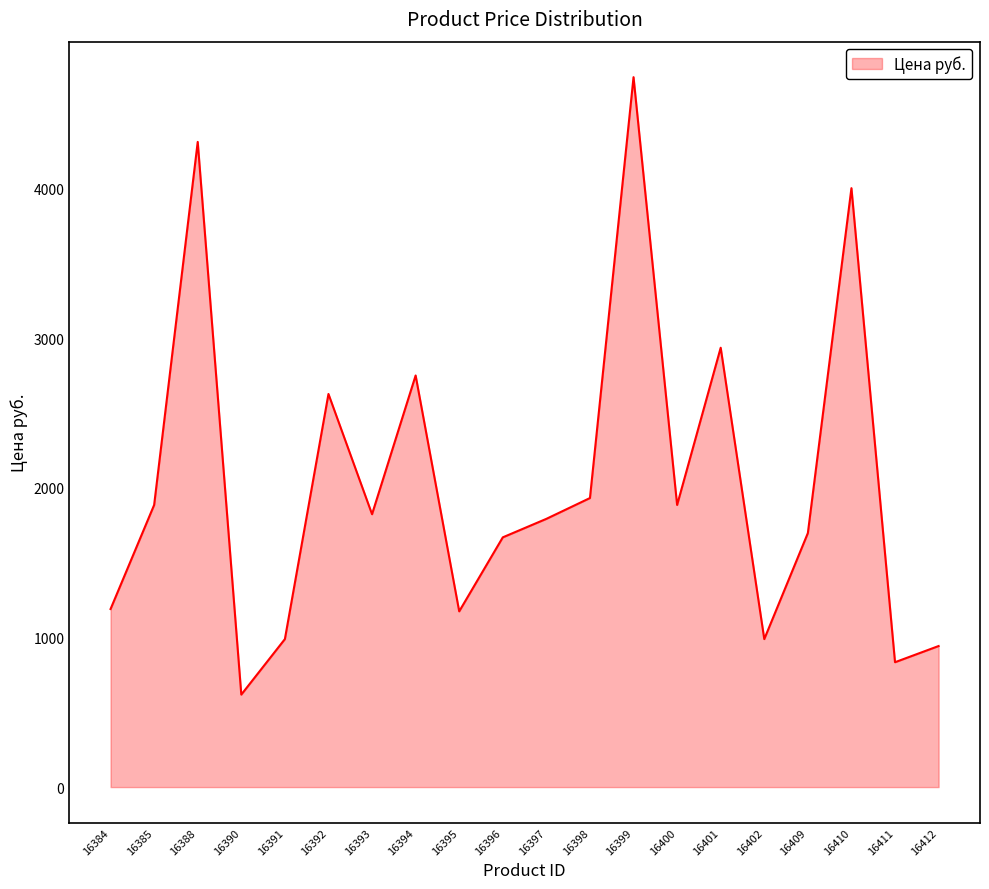

The value at 16392 is 2626.5. True or false?

True